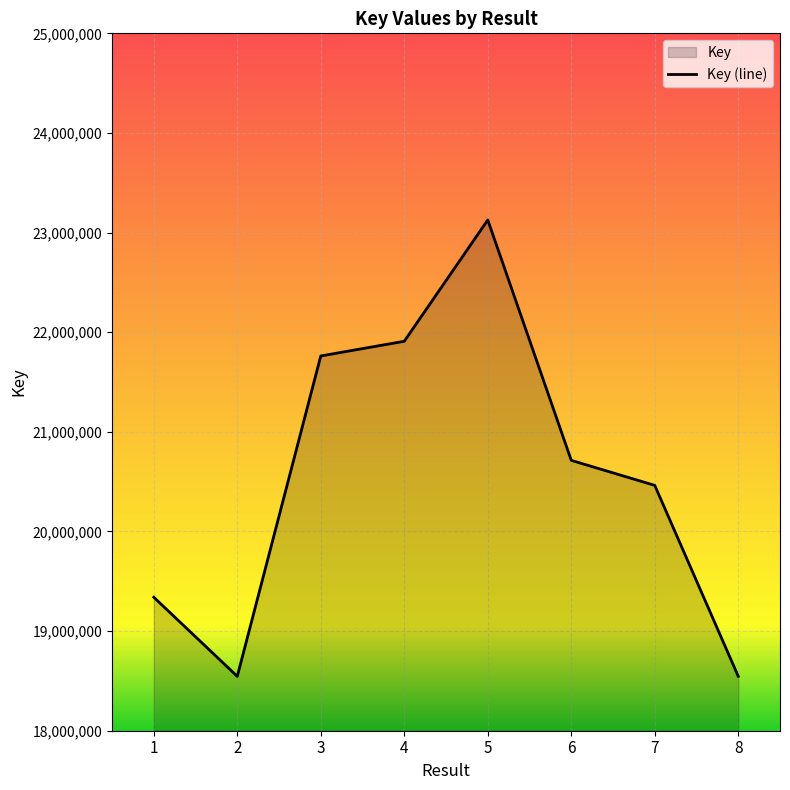

What is the difference between the maximum and minimum values?

4580999